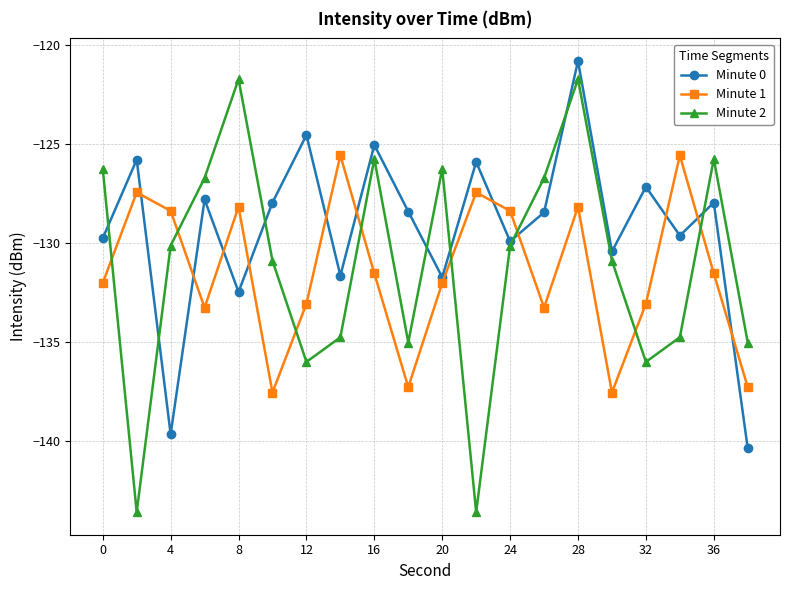

Which series has the largest total across all categories?

Minute 0